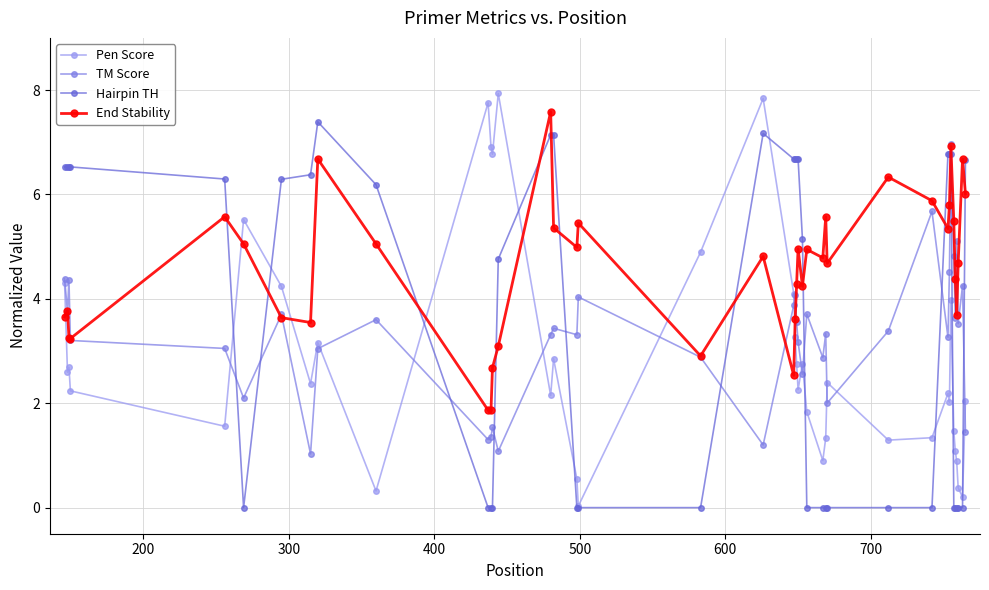

Does the chart display data point markers on the line(s)?

Yes